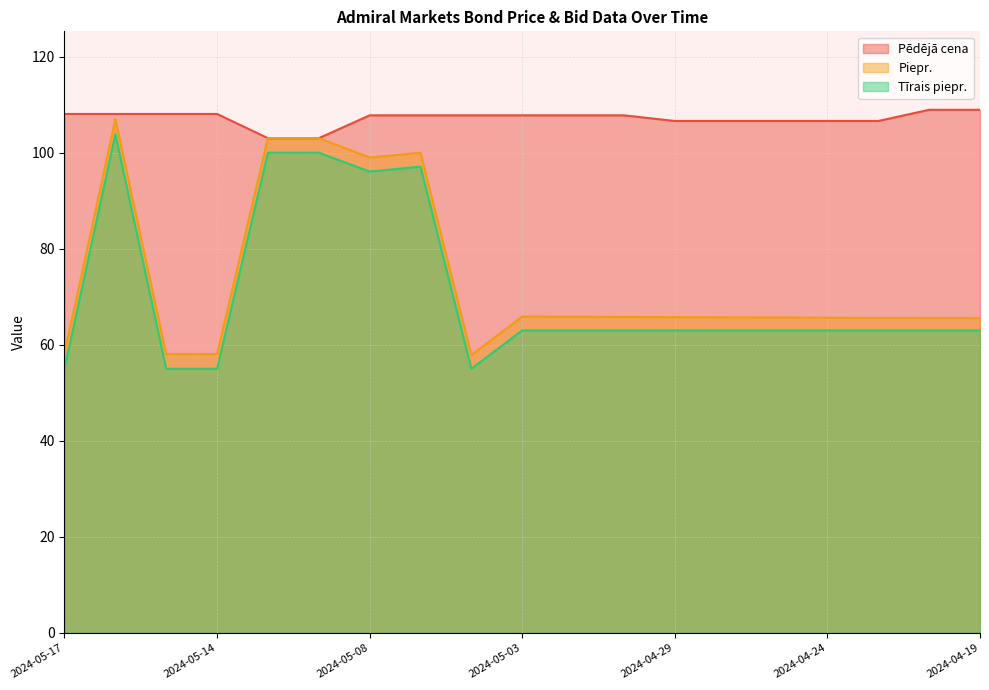

Rank the series at 2024-05-08 from lowest to highest value.

Tīrais piepr., Piepr., Pēdējā cena